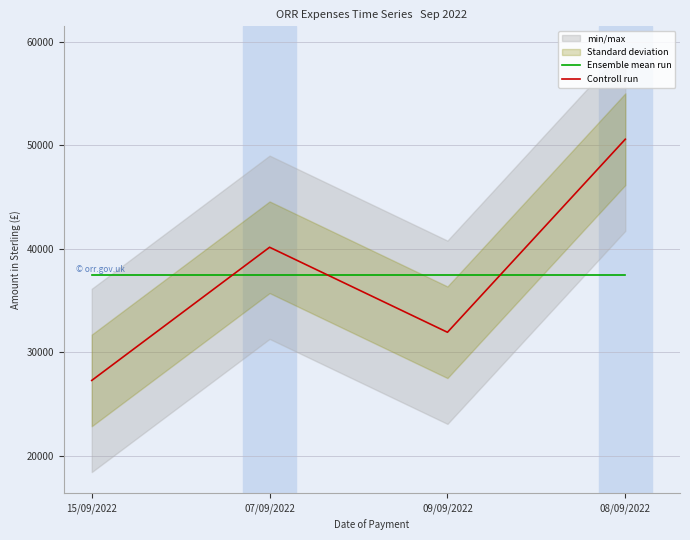

How many categories are shown in the chart?

4